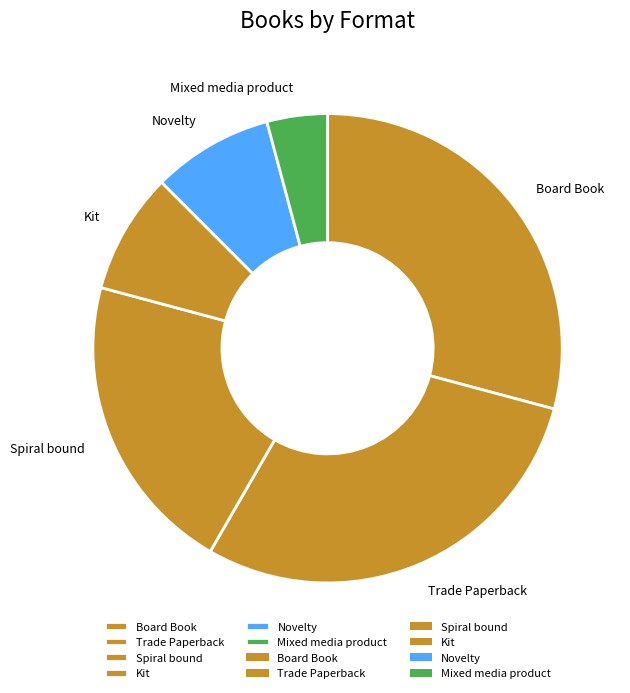

Is Novelty the majority of the pie?

No